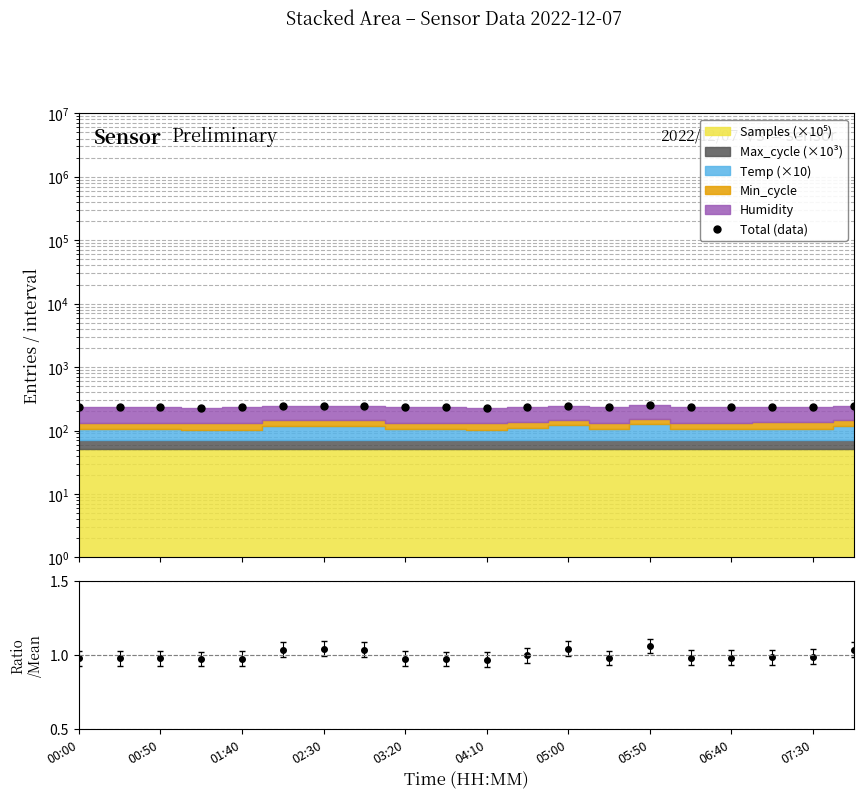

What is the maximum value shown in the chart?

251.9